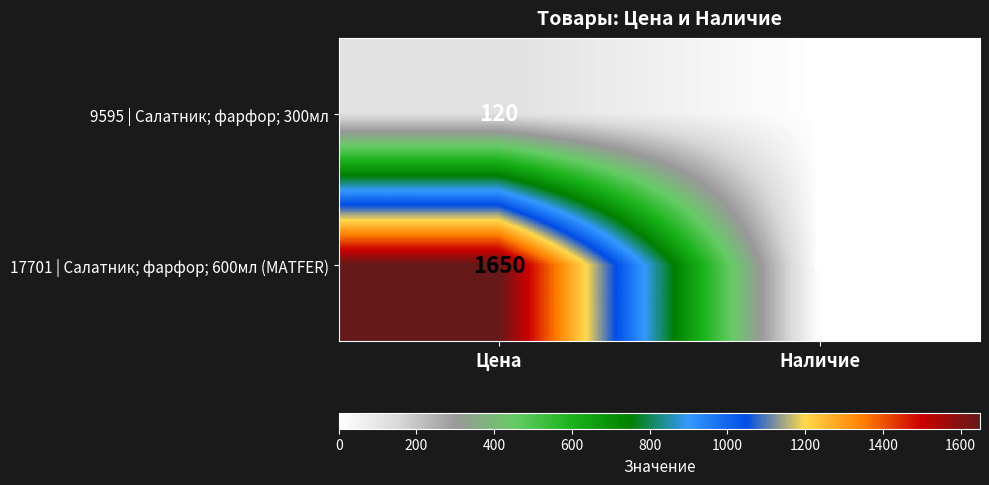

At which category is the sum across all series the highest?

Цена